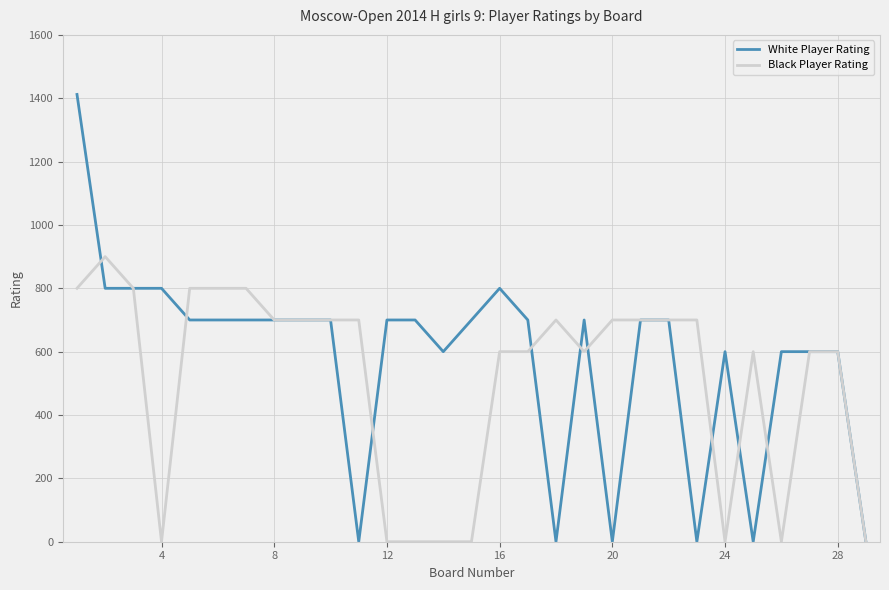

Which series has the largest total across all categories?

White Player Rating